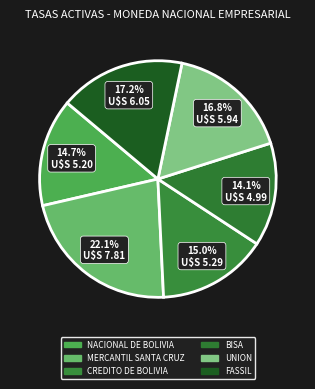

Rank the categories by value from highest to lowest.

MERCANTIL SANTA CRUZ, FASSIL, UNION, CREDITO DE BOLIVIA, NACIONAL DE BOLIVIA, BISA